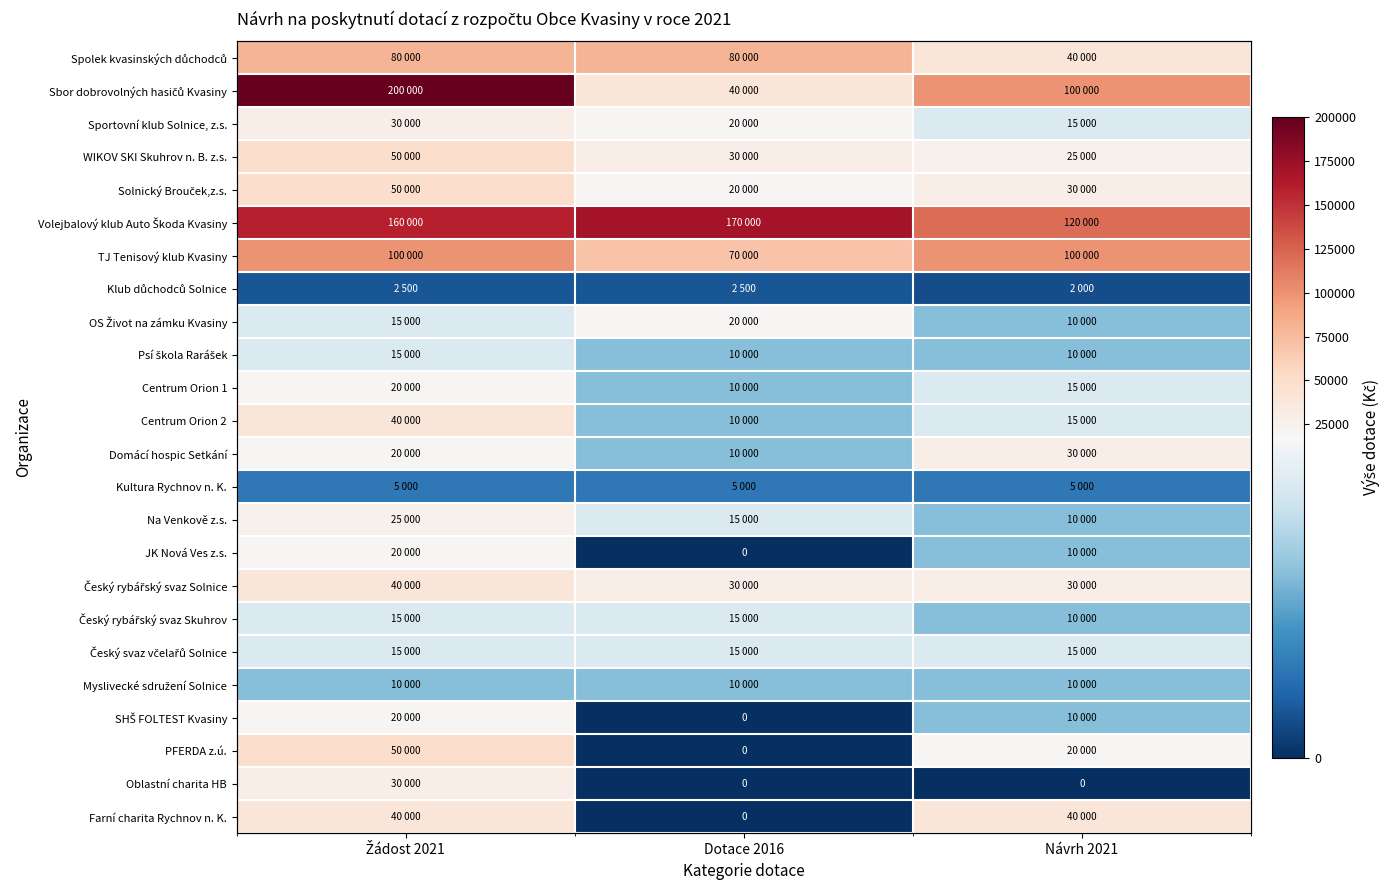

What is the difference between the Volejbalový klub Auto Škoda Kvasiny values at Dotace 2016 and Návrh 2021?

50000